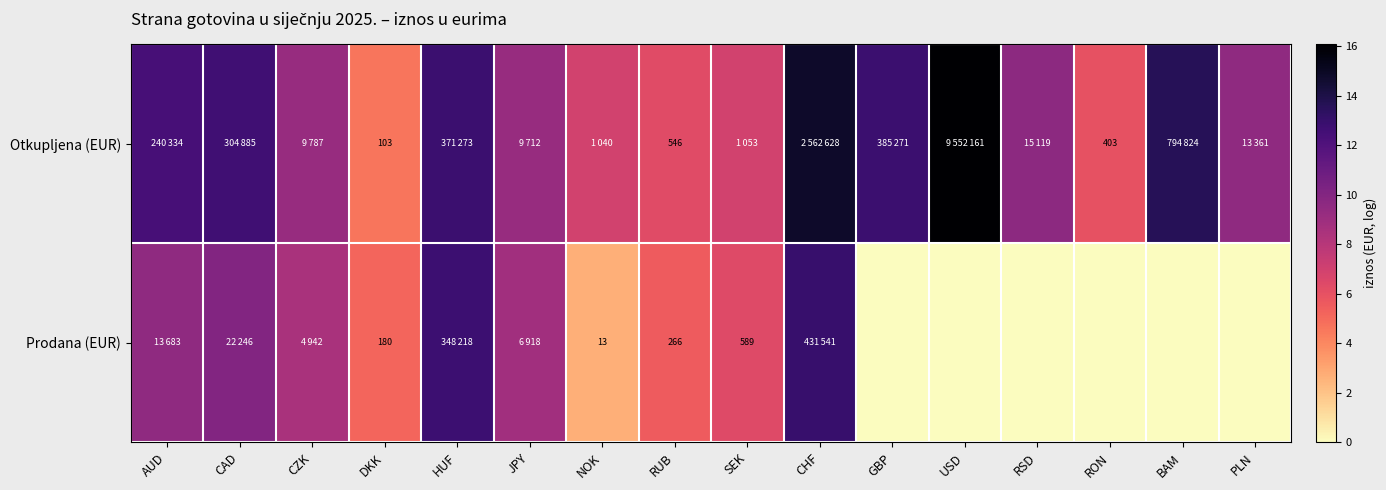

Which has a higher value, GBP or SEK?

GBP